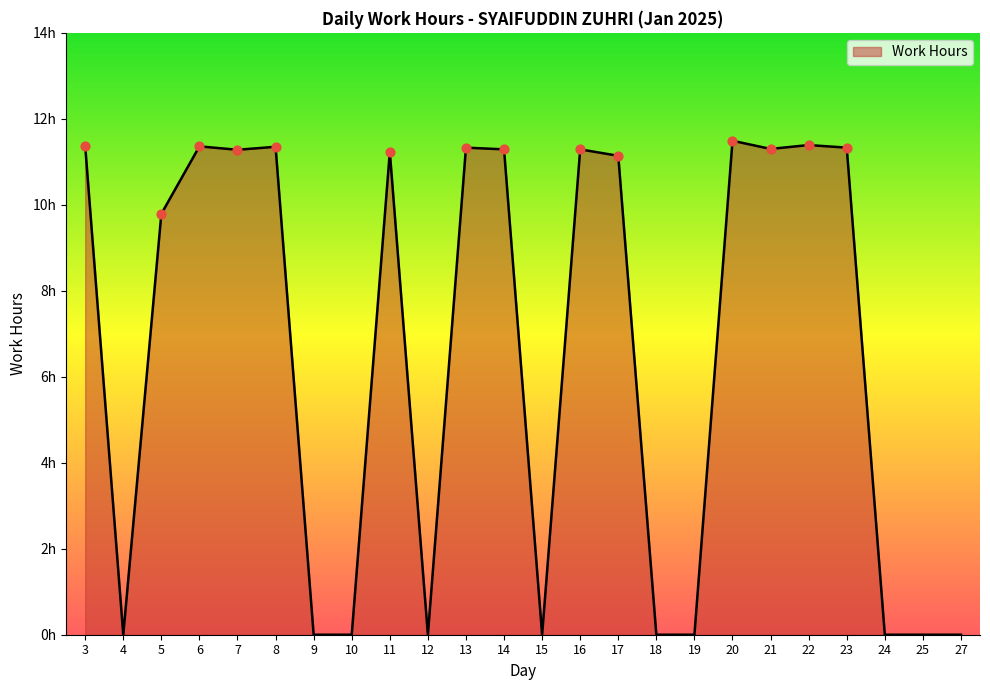

Approximately how many times larger is the value at 22 compared to 3?

1.0